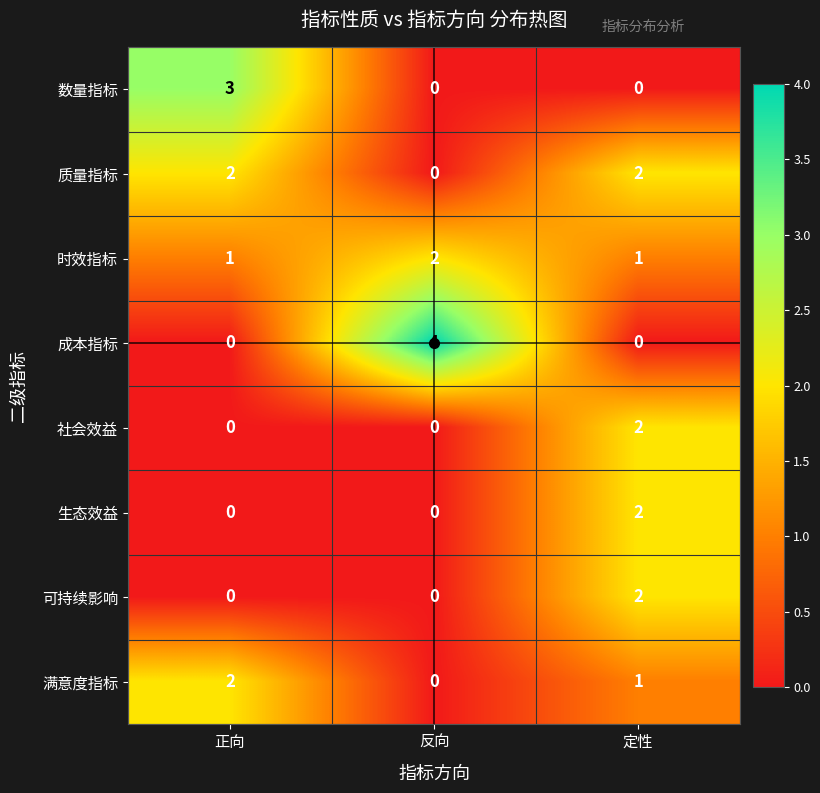

What is the spread (max minus min) of values at 正向?

3